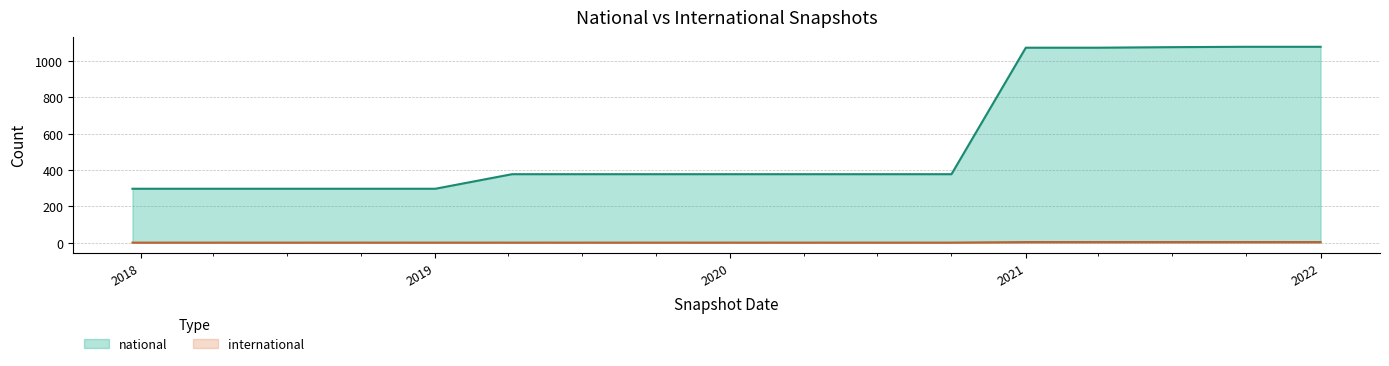

Is it true that international equals 1 at 2019-07-01?

True